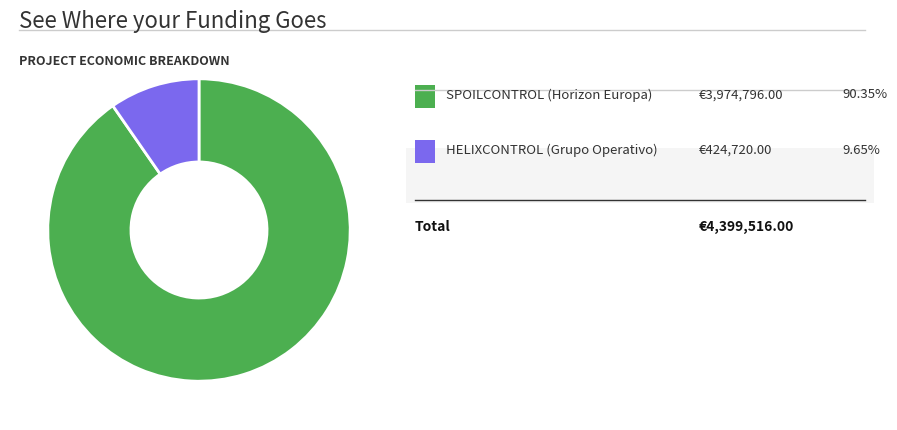

Is there a majority slice in this chart?

Yes